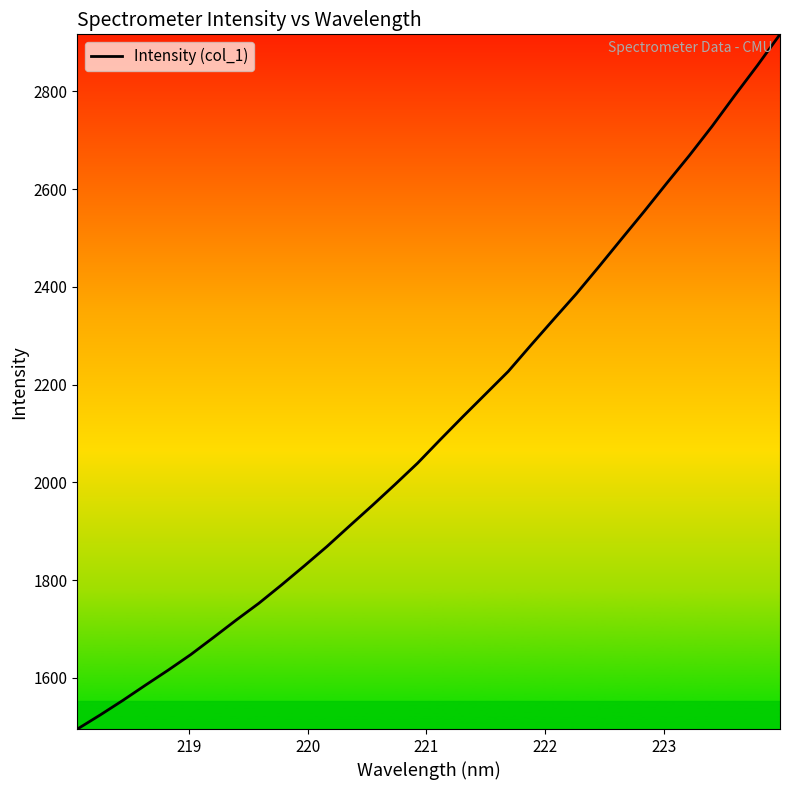

What is the minimum value shown in the chart?

1495.4